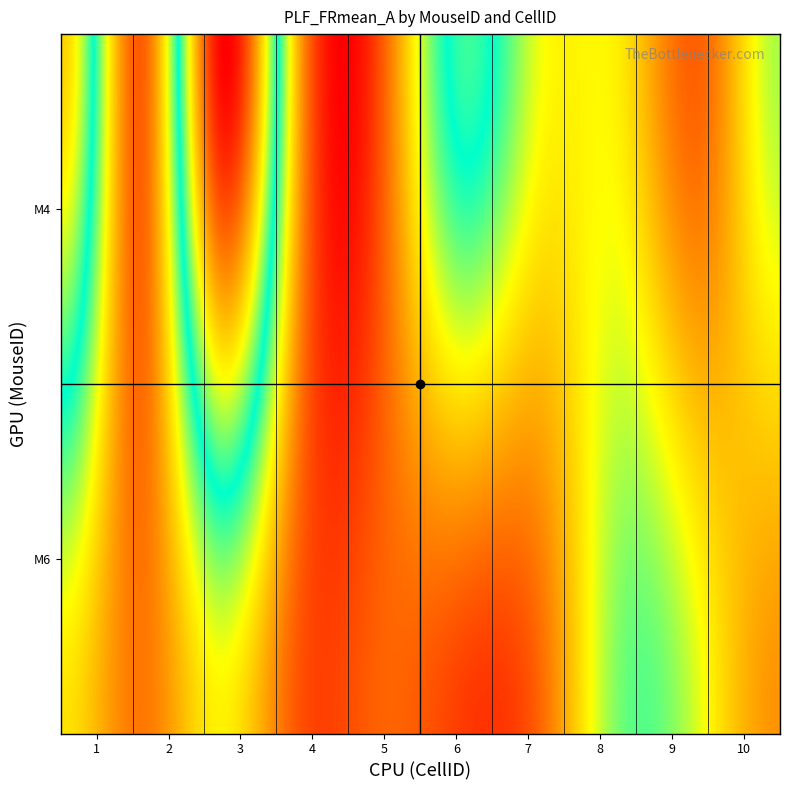

How many values in the M4 series exceed 1?

6